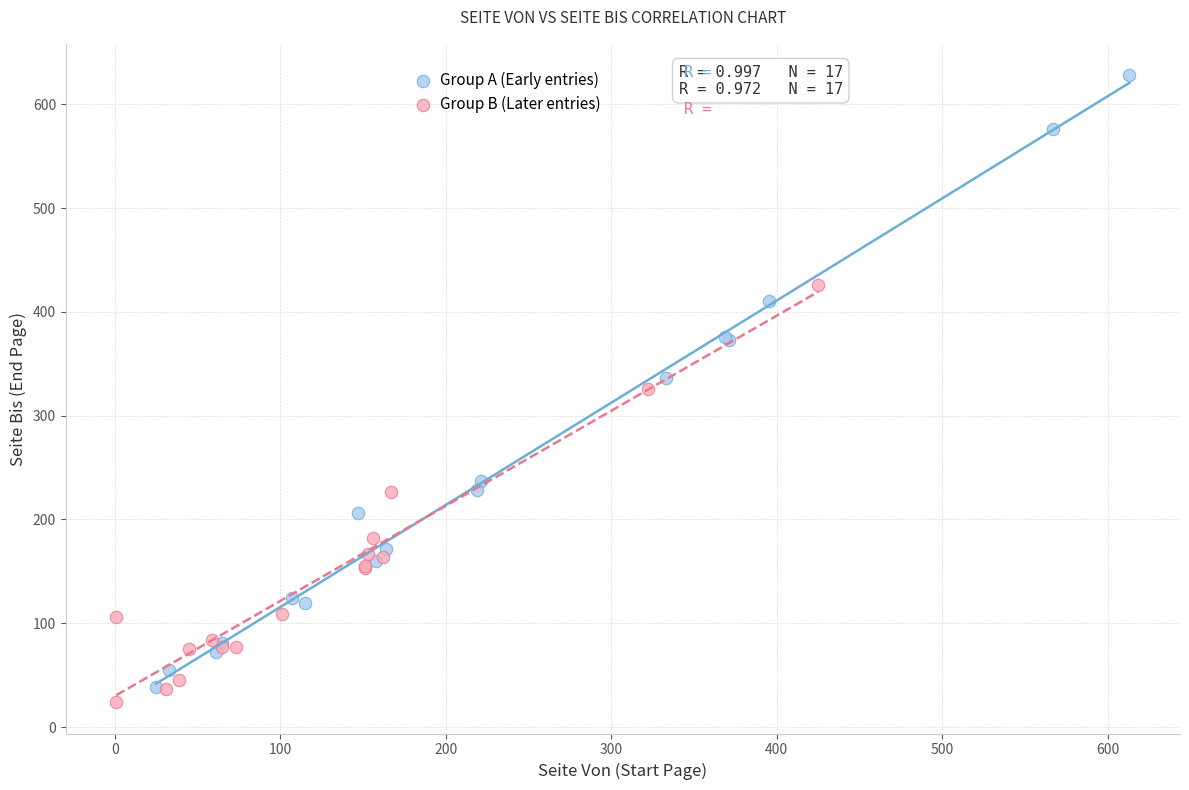

Which series contains the lowest Y value?

Group B (Later entries)